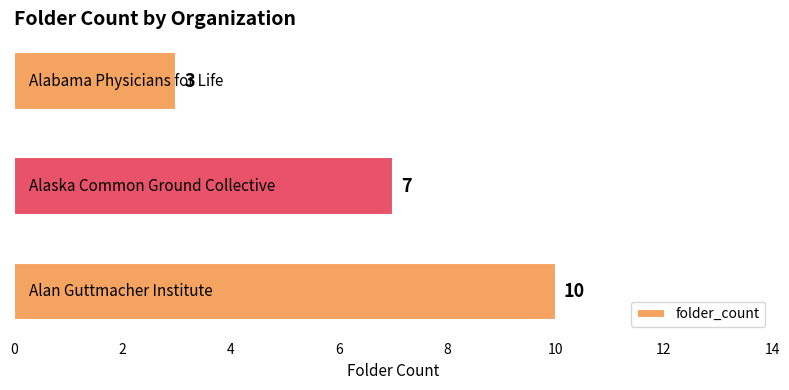

Does the chart contain any negative values?

No